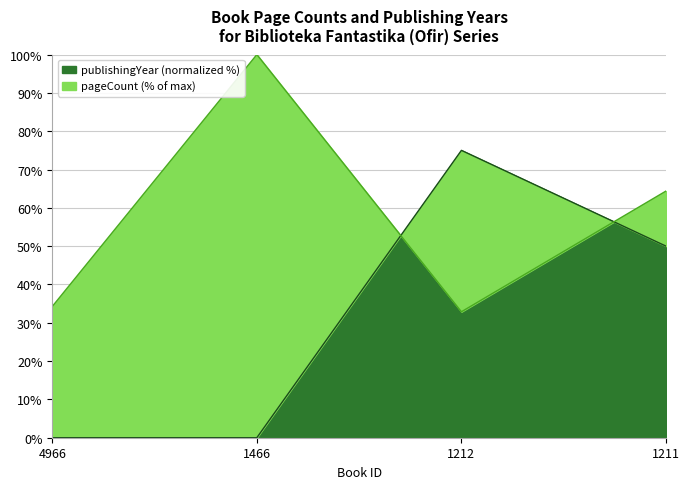

List the labels in order of publishingYear value, smallest first.

4966, 1466, 1211, 1212